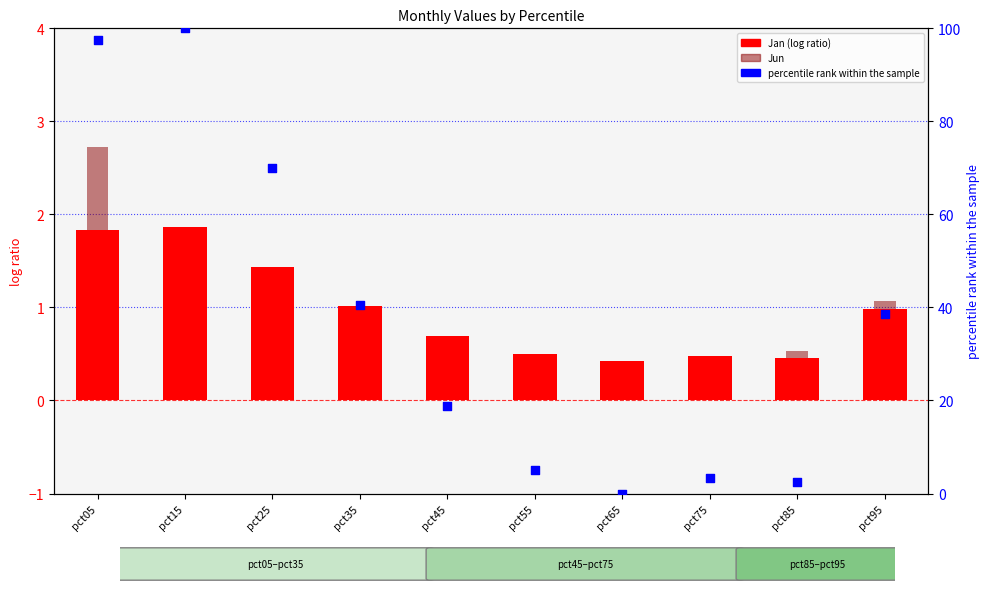

Which series has the largest total across all categories?

percentile rank within the sample